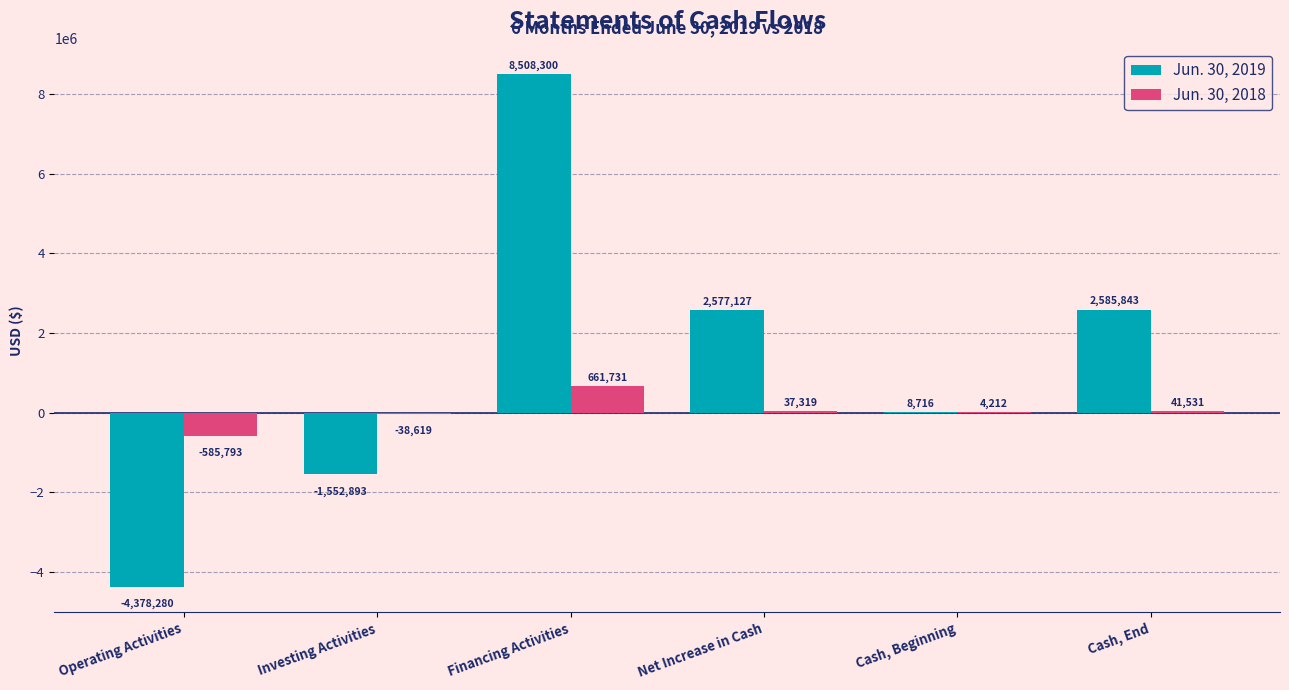

The value of Jun. 30, 2018 at Net Increase in Cash is 37319. True or false?

True